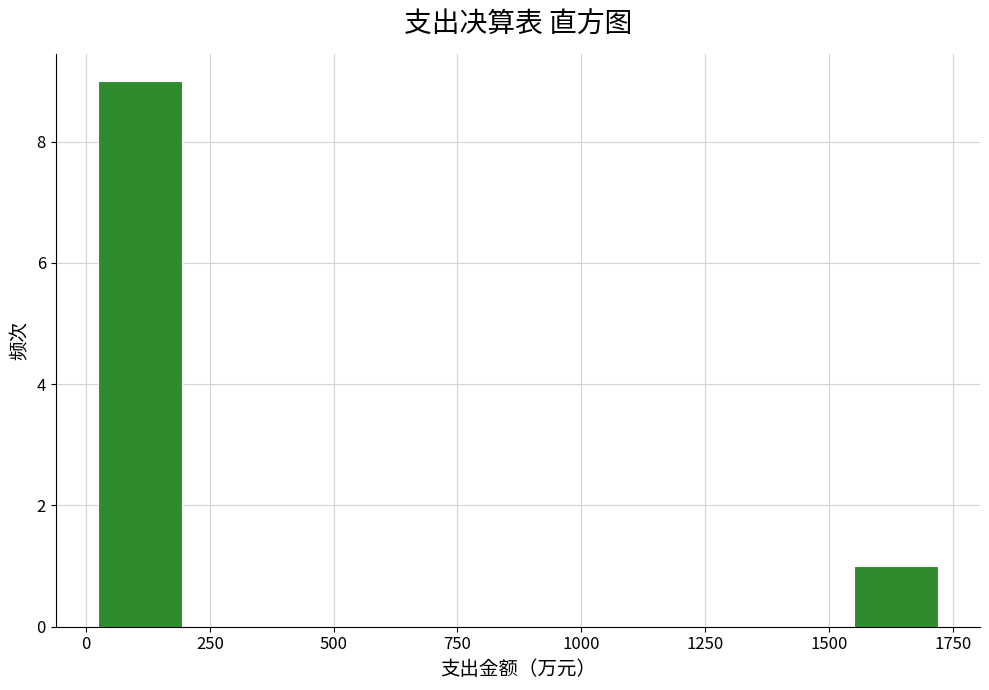

Around what value on the x-axis is the tallest bar? Give the approximate position of its centre, as read against the axis.

100